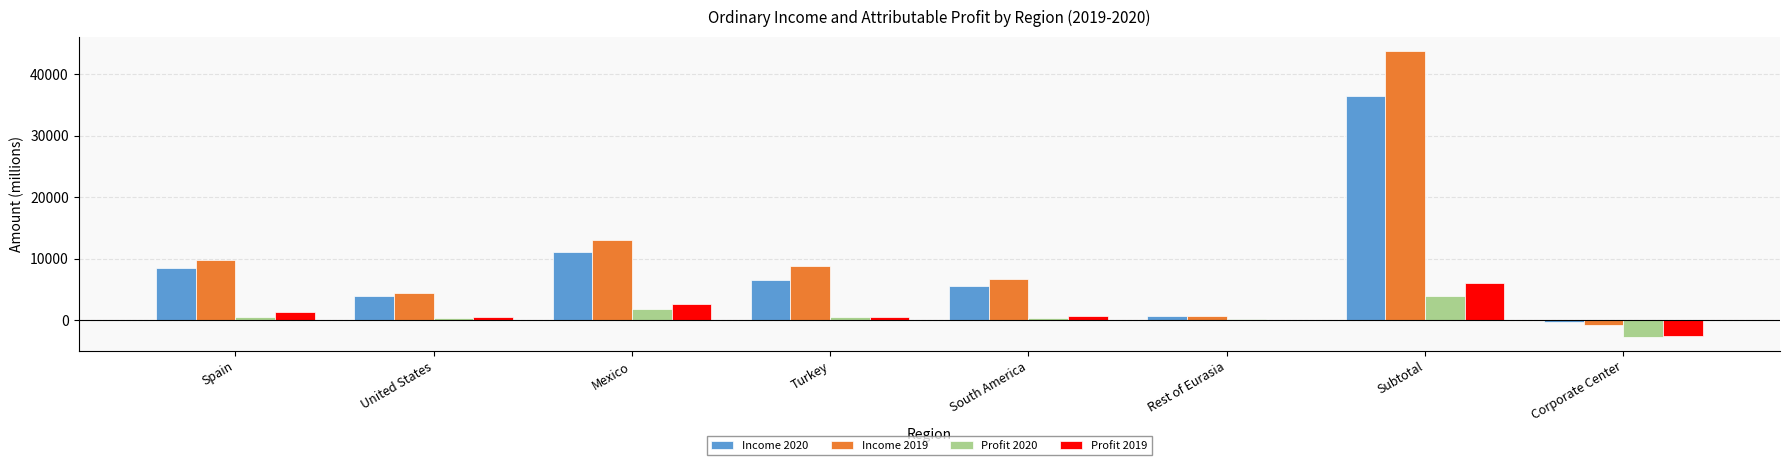

Where does the Profit 2020 series first go above 563?

Spain